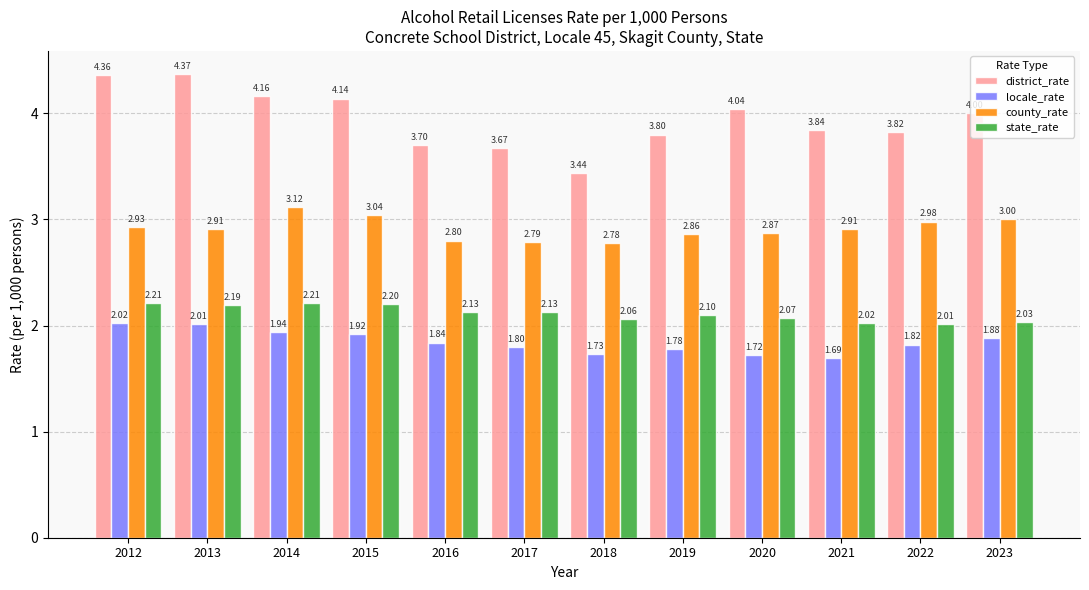

Between 2012 and 2016, which series saw the biggest shift?

district_rate